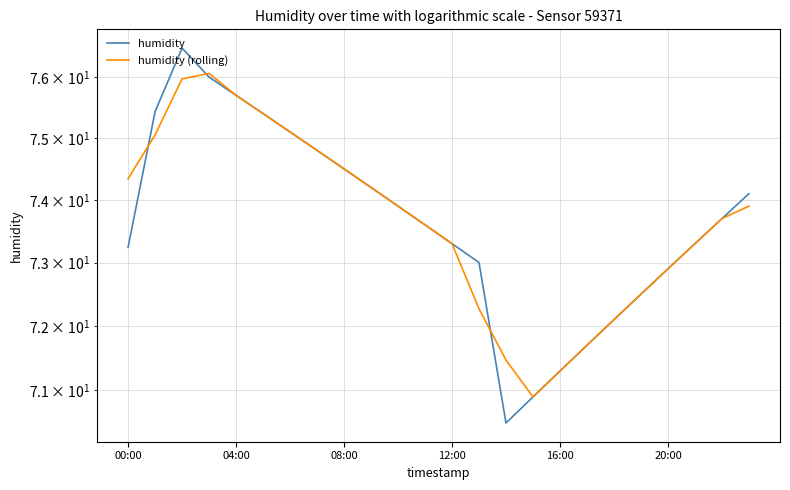

True or false: humidity (rolling) and humidity cross at least once.

True